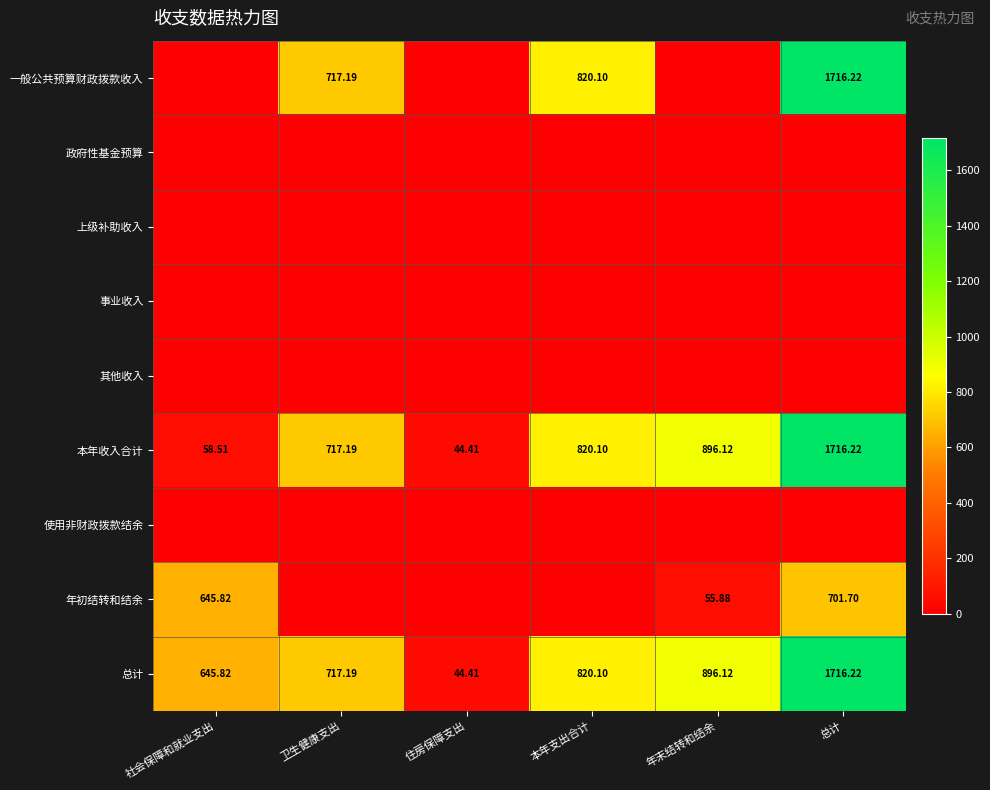

Which has a higher value, 年末结转和结余 or 本年支出合计?

本年支出合计